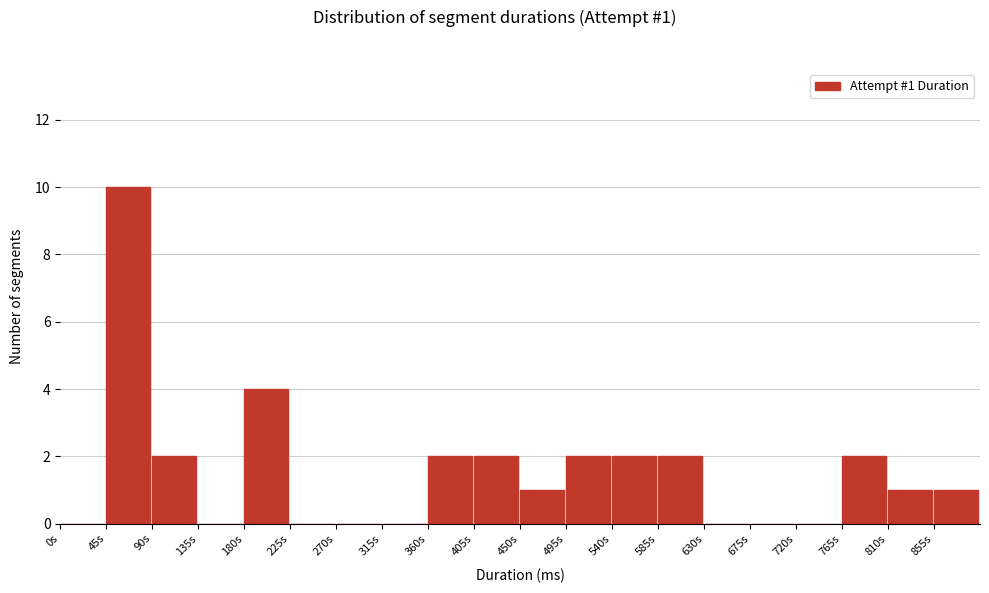

Reading right to left, what are all the values shown in this chart?

855s=1	810s=1	765s=2	720s=0	675s=0	630s=0	585s=2	540s=2	495s=2	450s=1	405s=2	360s=2	315s=0	270s=0	225s=0	180s=4	135s=0	90s=2	45s=10	0s=0